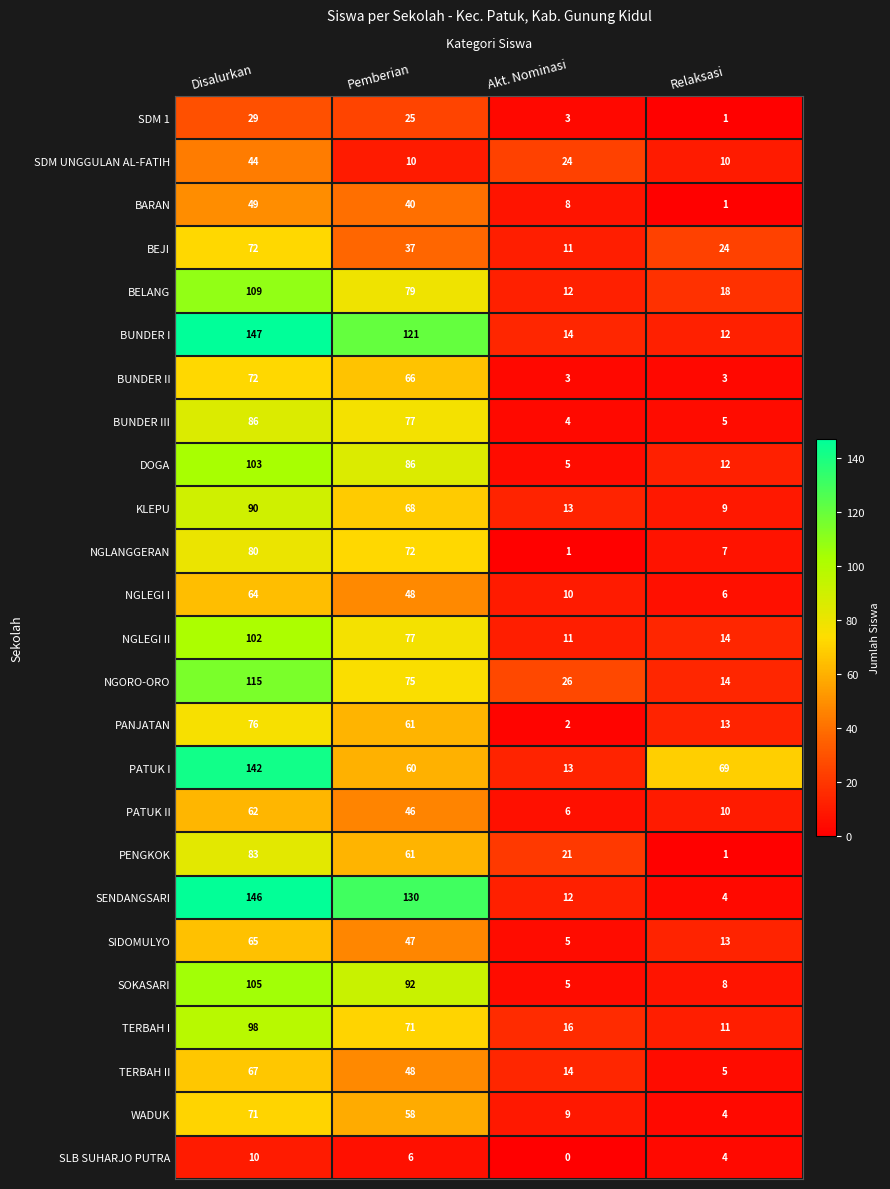

Count the number of categories in the chart.

4